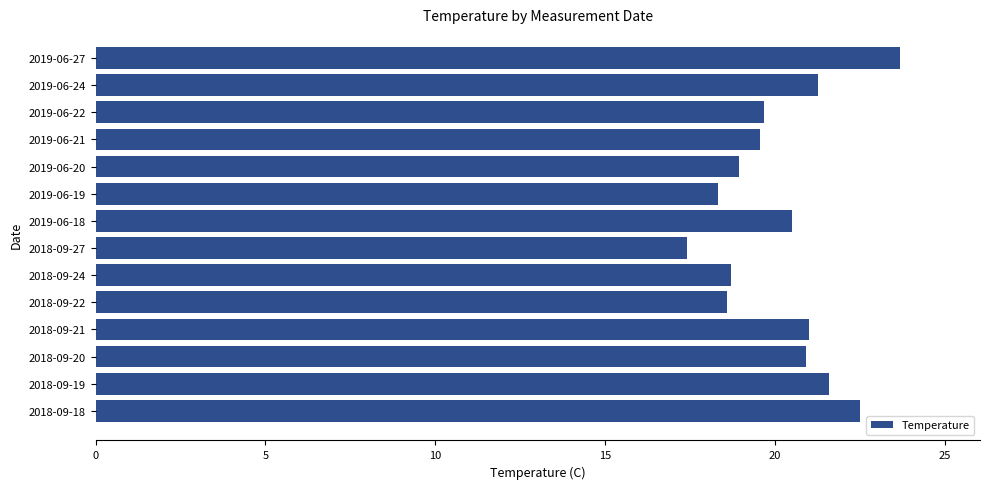

The chart shows a value of 20.5 at 2019-06-18. True or false?

True